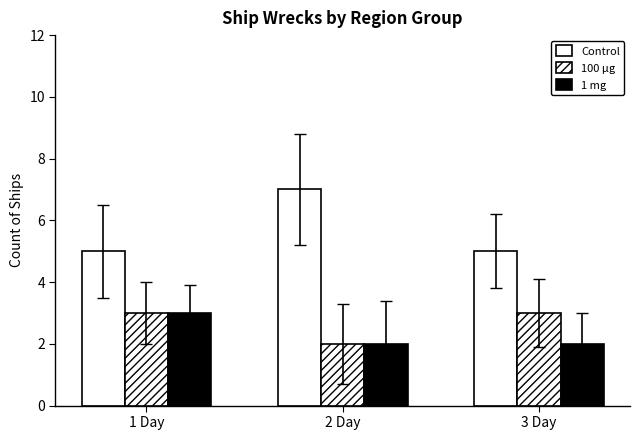

At how many categories does at least one series exceed 2?

3